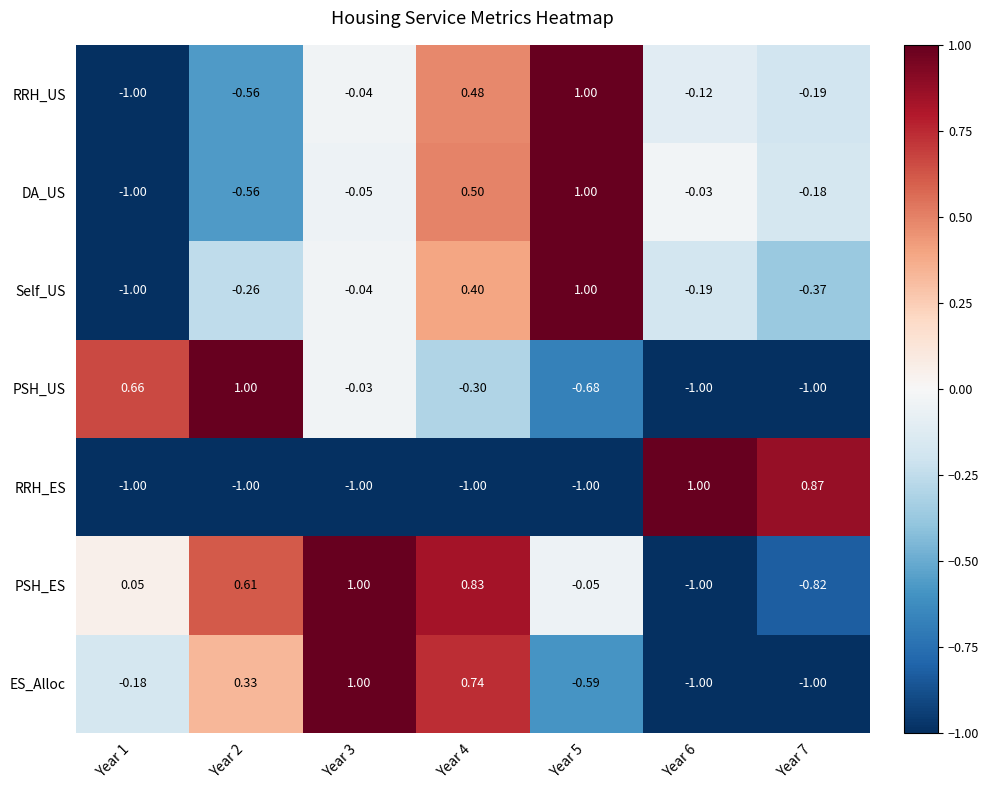

Which series changed the most between Year 1 and Year 7?

RRH_ES